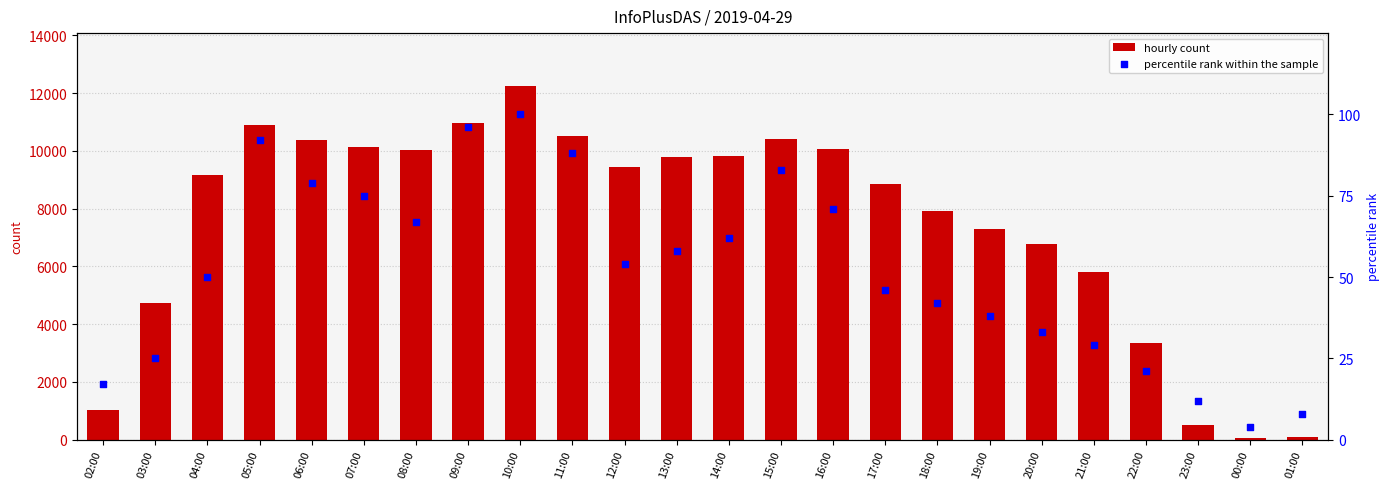

At how many categories does at least one series exceed 12132?

1